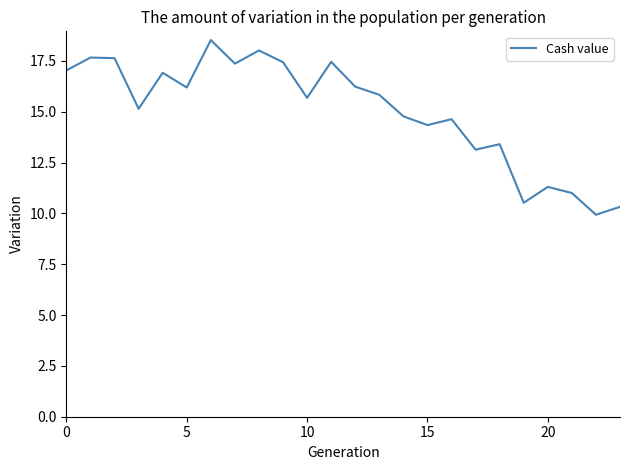

What is the difference between the maximum and minimum values?

8.6